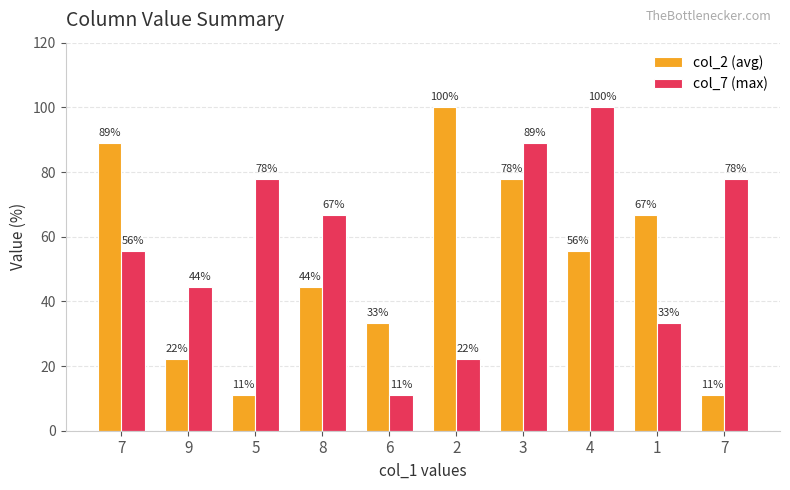

How many groups of bars are there?

10